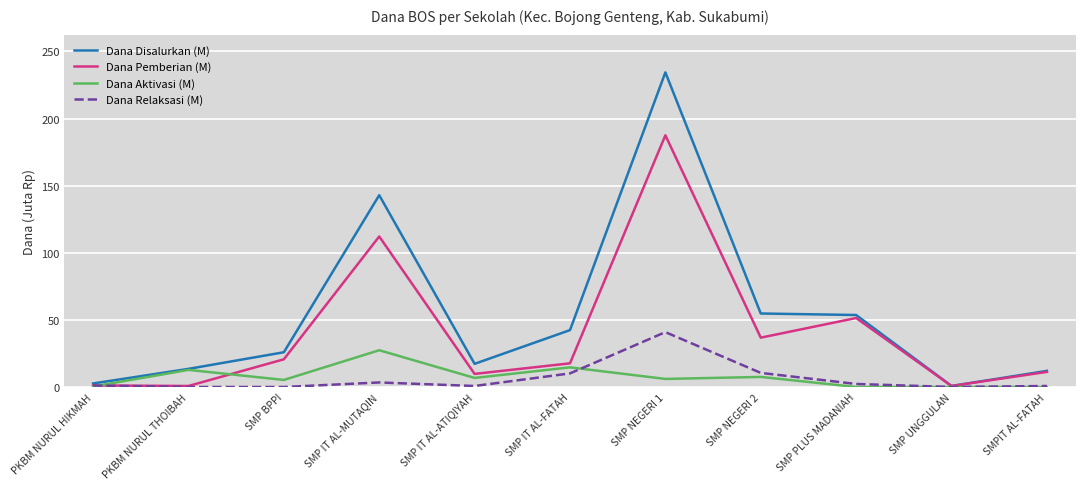

Which series has the largest total across all categories?

Dana Disalurkan (M)